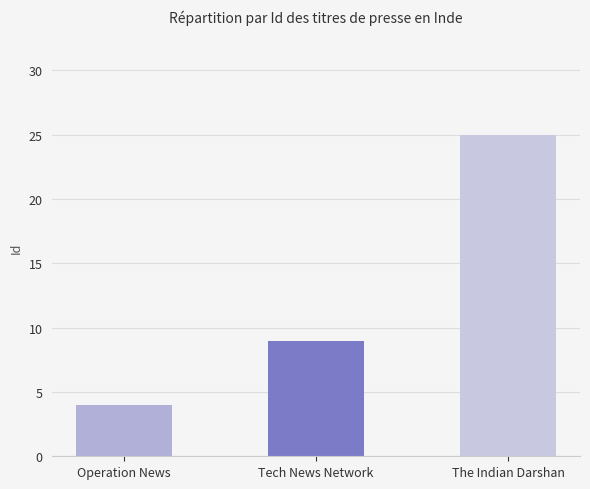

Which category has the lowest value across all series?

Operation News